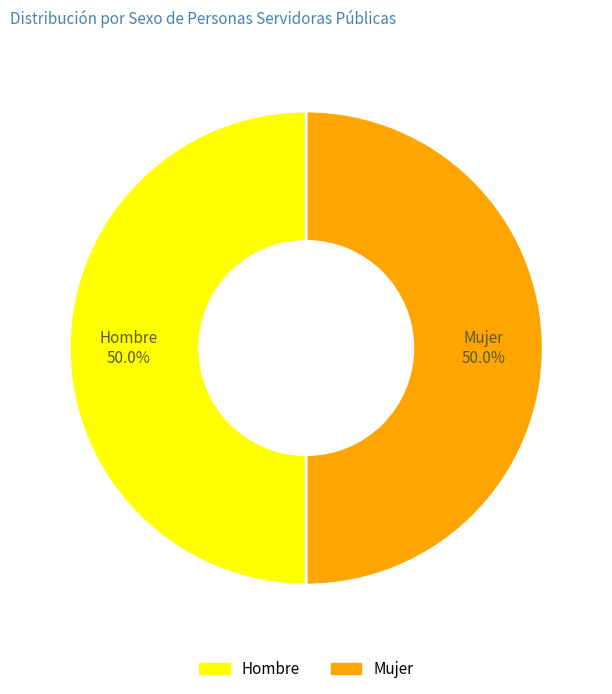

Combined, what portion of the pie is Hombre and Mujer?

100.0%